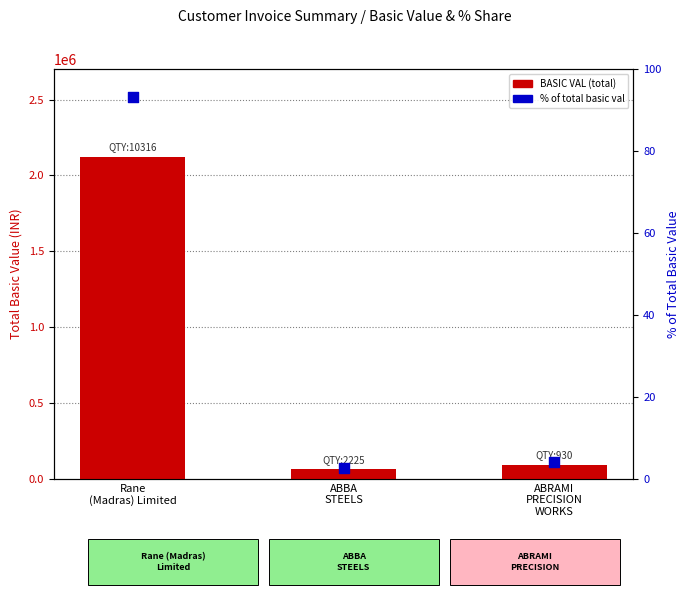

Which series reaches the minimum Y coordinate?

% of total basic val